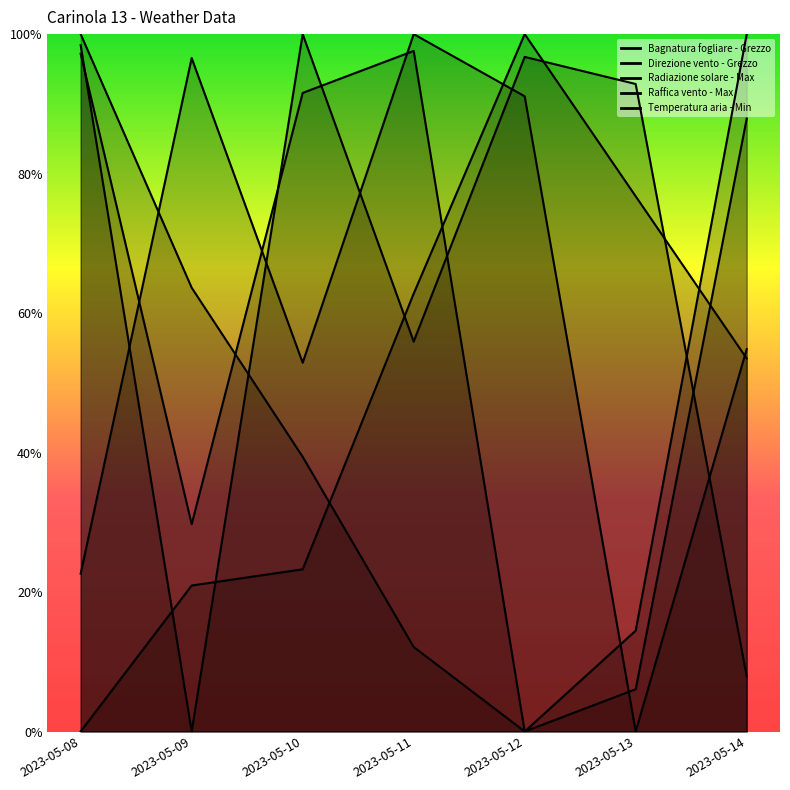

What is the value of the Direzione vento - Grezzo point at the 7th from the left?

1.0